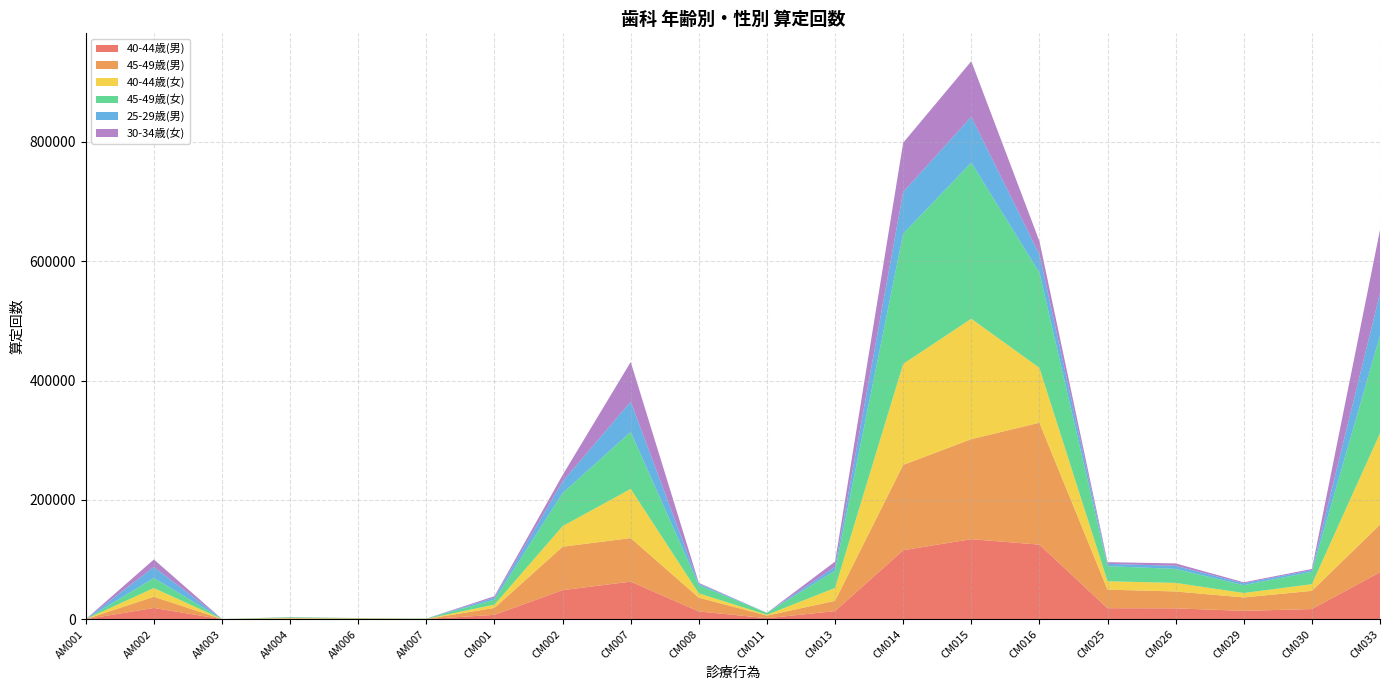

Reading left to right, what are all the values shown in this chart?

40-44歳(男): AM001=0	AM002=18779	AM003=12	AM004=493	AM006=292	AM007=81	CM001=7266	CM002=48694	CM007=62895	CM008=12972	CM011=1602	CM013=13510	CM014=115492	CM015=134094	CM016=124901	CM025=18384	CM026=18113	CM029=13948	CM030=16957	CM033=78579
45-49歳(男): AM001=0	AM002=18837	AM003=68	AM004=616	AM006=635	AM007=207	CM001=11608	CM002=72766	CM007=73017	CM008=23084	CM011=4389	CM013=17232	CM014=143061	CM015=167599	CM016=204345	CM025=31149	CM026=28307	CM029=22507	CM030=30499	CM033=79889
40-44歳(女): AM001=0	AM002=14571	AM003=50	AM004=882	AM006=309	AM007=230	CM001=5483	CM002=34416	CM007=82405	CM008=7176	CM011=1314	CM013=21625	CM014=169235	CM015=201802	CM016=91929	CM025=13989	CM026=14338	CM029=7397	CM030=11152	CM033=153026
45-49歳(女): AM001=0	AM002=16878	AM003=127	AM004=1055	AM006=492	AM007=485	CM001=8408	CM002=55447	CM007=95577	CM008=13808	CM011=3240	CM013=28965	CM014=218352	CM015=261687	CM016=159634	CM025=25346	CM026=23469	CM029=13141	CM030=20789	CM033=163617
25-29歳(男): AM001=0	AM002=18466	AM003=0	AM004=163	AM006=47	AM007=18	CM001=3401	CM002=19435	CM007=50689	CM008=2399	CM011=82	CM013=6572	CM014=69864	CM015=76759	CM016=30694	CM025=3843	CM026=5176	CM029=3169	CM030=2911	CM033=71035
30-34歳(女): AM001=0	AM002=12539	AM003=0	AM004=194	AM006=75	AM007=12	CM001=2370	CM002=10742	CM007=66449	CM008=1368	CM011=39	CM013=8571	CM014=82454	CM015=93149	CM016=22080	CM025=2792	CM026=4017	CM029=1675	CM030=1809	CM033=106148